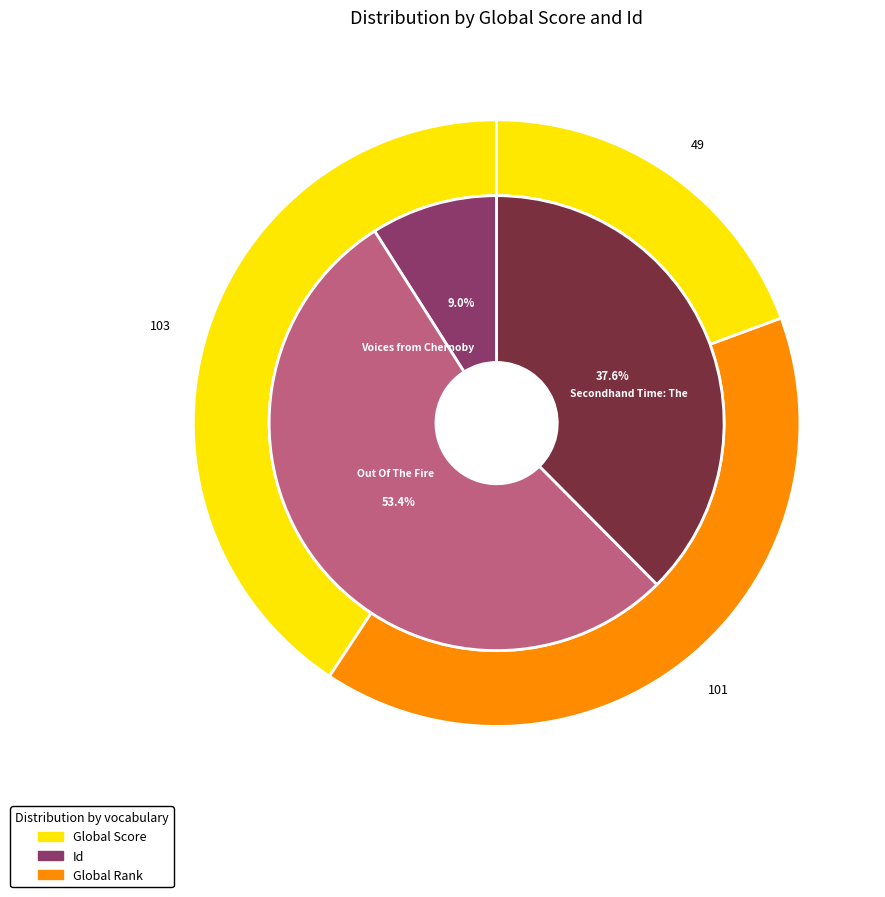

What percentage do Voices from Chernobyl and Out Of The Fire together represent?

62.4%